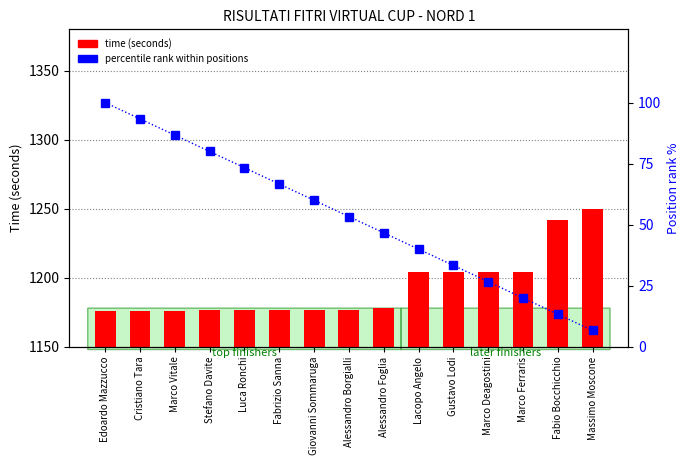

What is the average value of the time (seconds) series?

1193.3